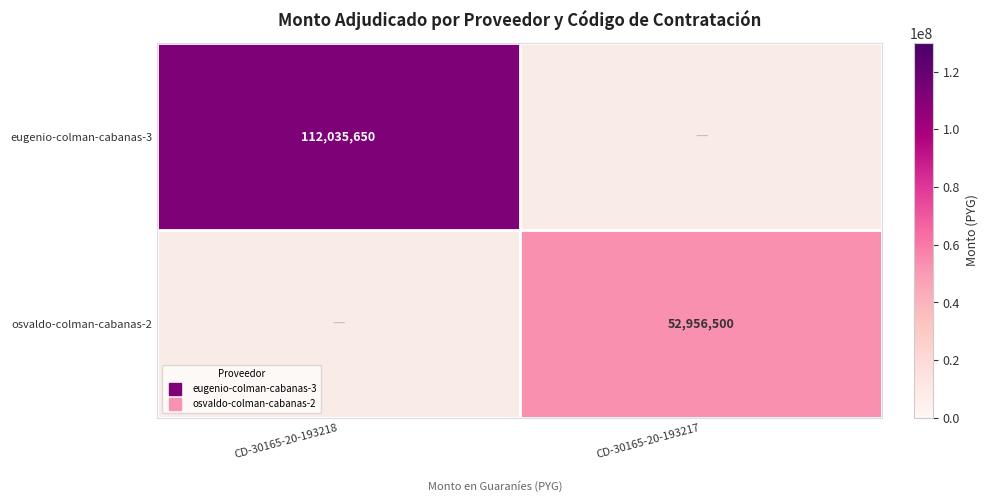

List the labels in order of osvaldo-colman-cabanas-2 value, smallest first.

CD-30165-20-193218, CD-30165-20-193217